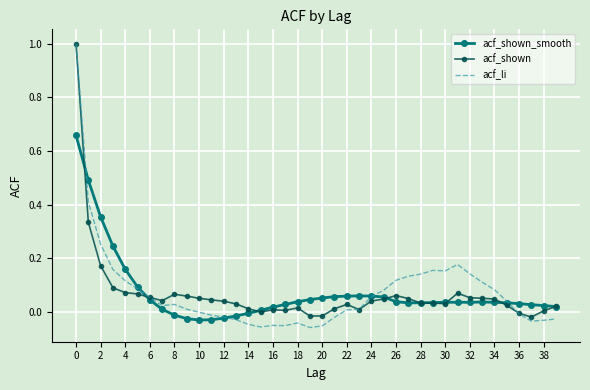

What are all the series names shown in the legend?

acf_shown_smooth, acf_shown, acf_li